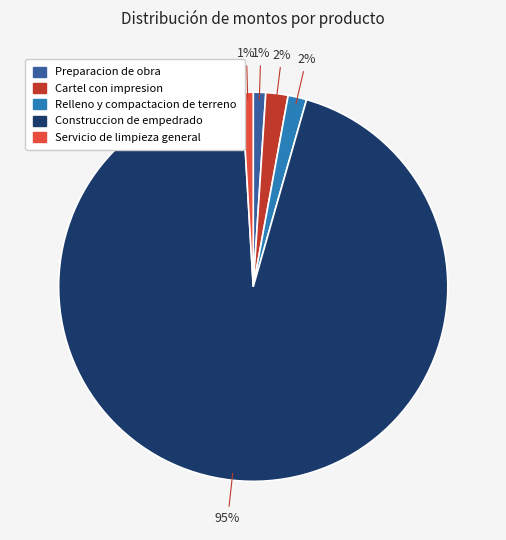

Which has a higher value, Relleno y compactacion de terreno or Construccion de empedrado?

Construccion de empedrado